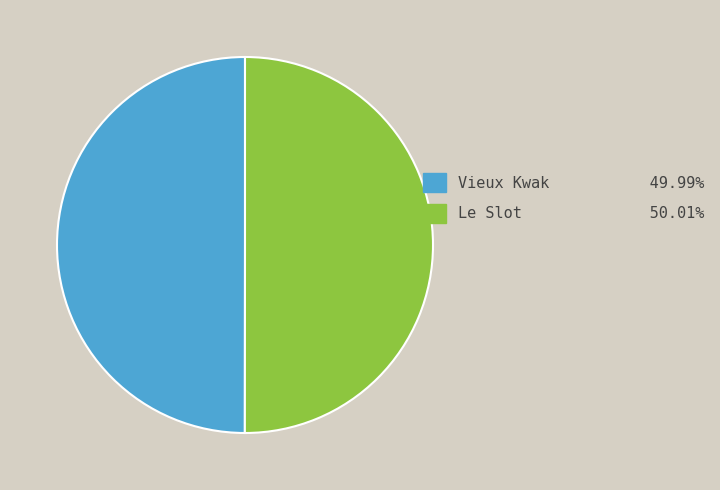

Is it true that Vieux Kwak is 50% of the pie?

True